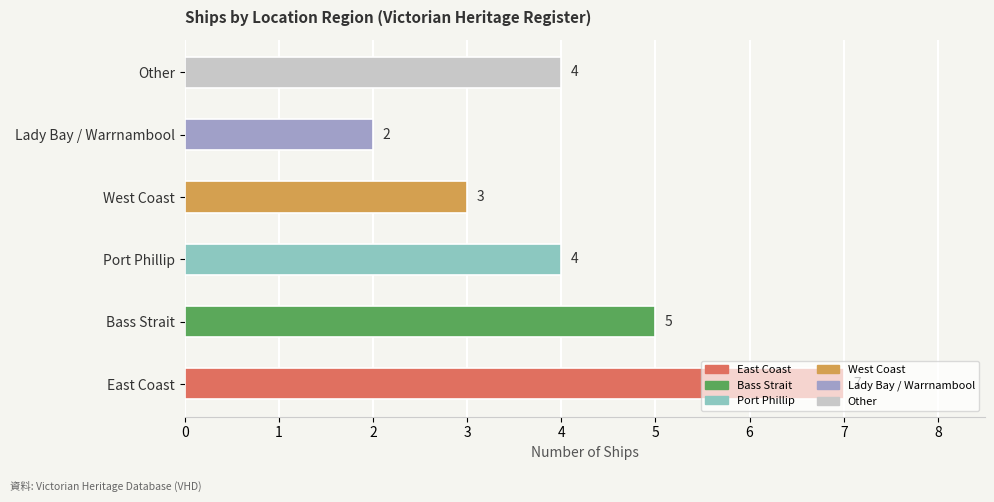

What is the ratio of the value at Other to the value at Bass Strait?

0.8